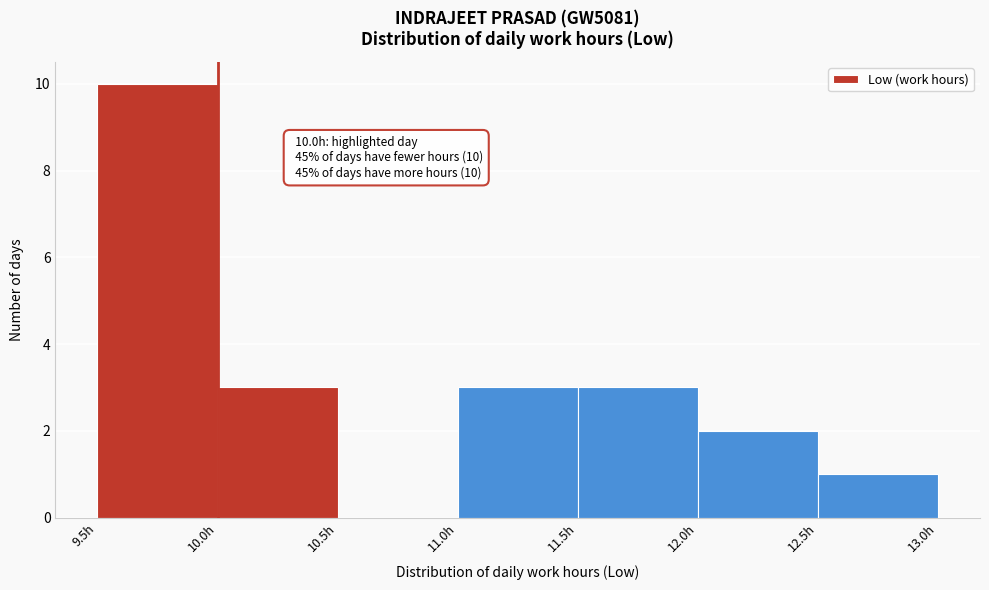

Which range on the x-axis has the tallest bar?

9.5 to 10.0